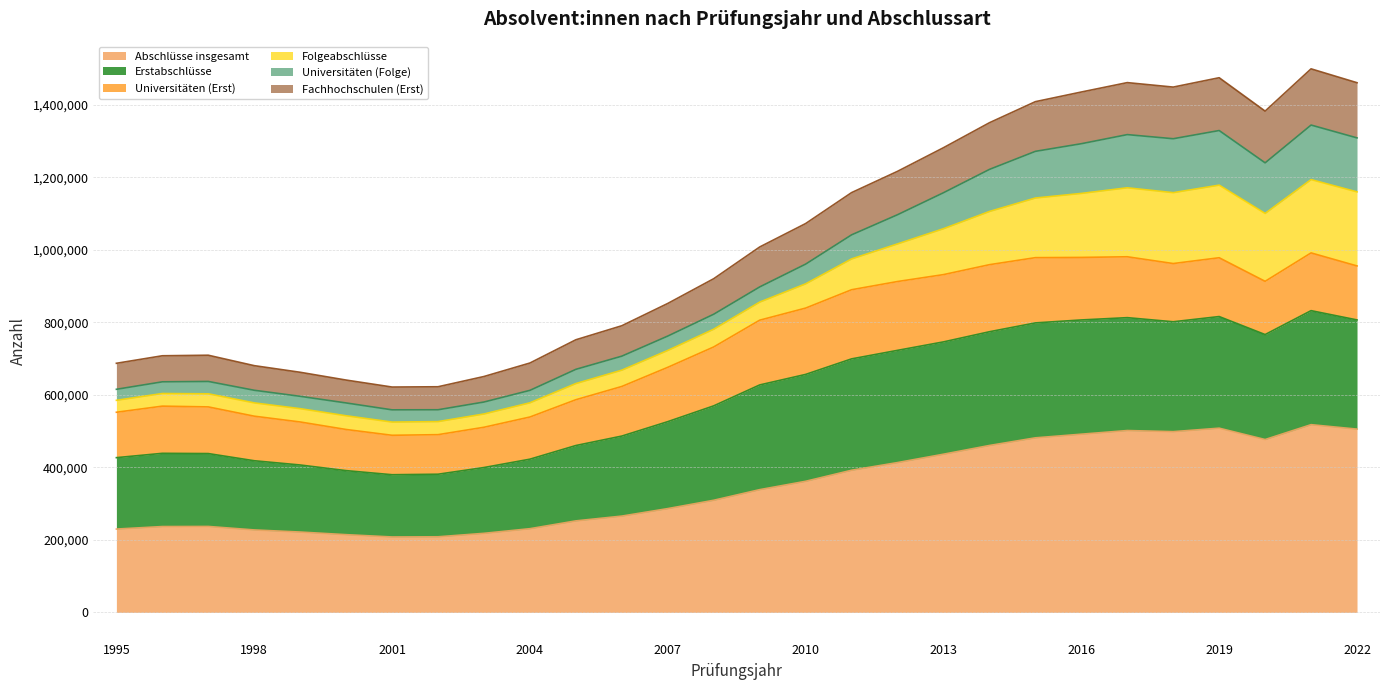

What is the smallest value displayed?

208123